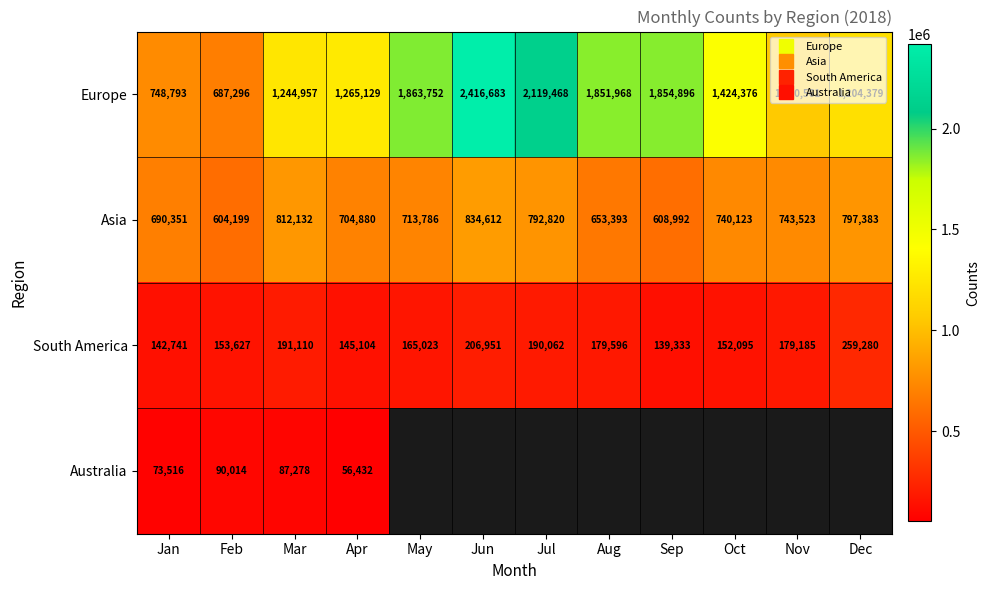

The South America series shows 179185.0 at Nov. True or false?

True